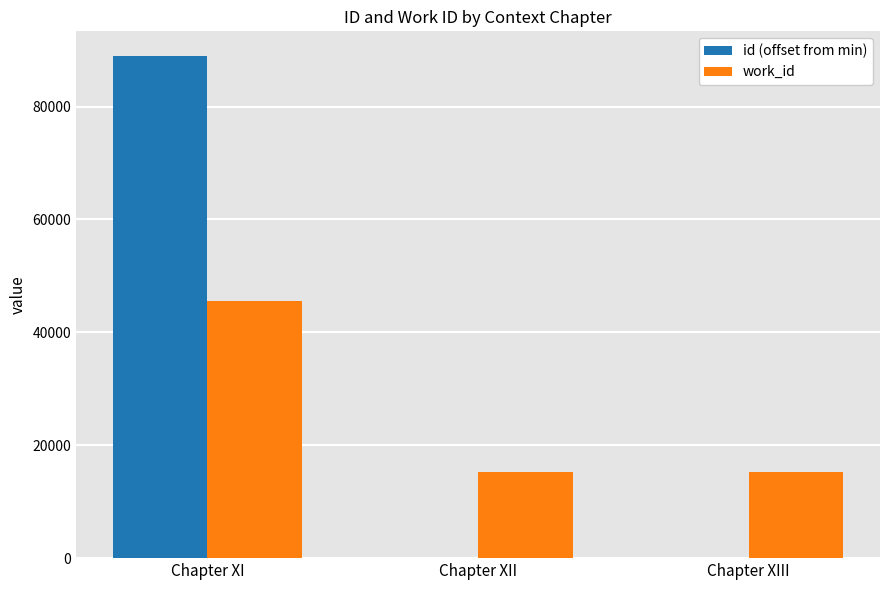

At which label does work_id reach its peak?

Chapter XI